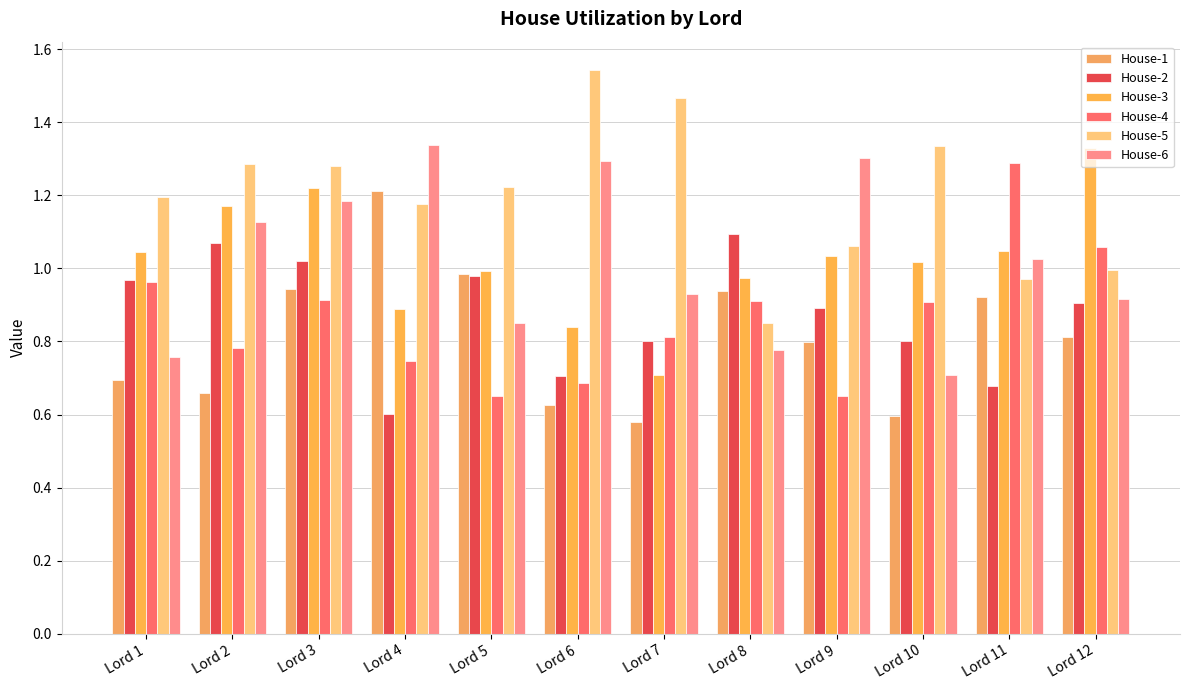

What is the minimum value shown in the chart?

0.6